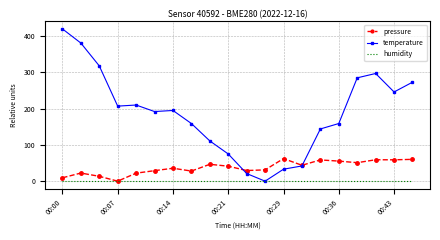

Which series has the largest range (max minus min)?

temperature